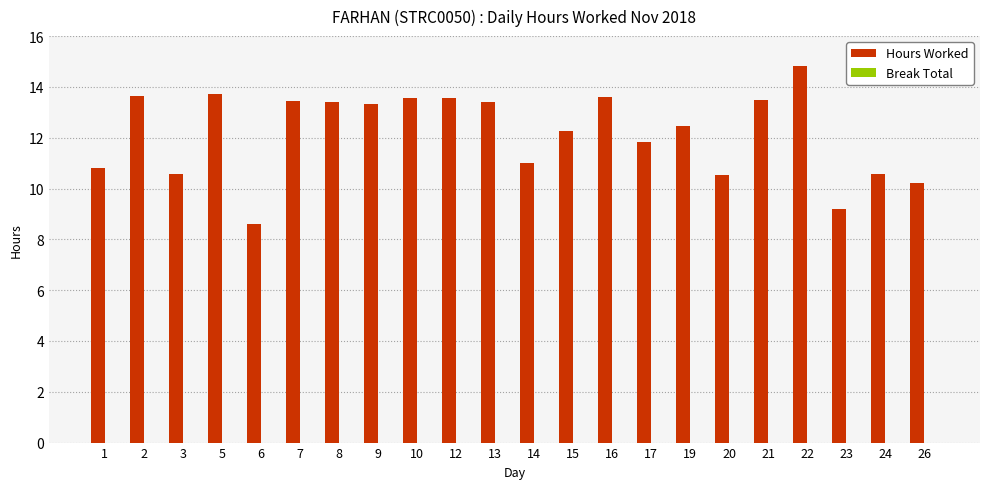

What is the approximate value at 5?

13.7